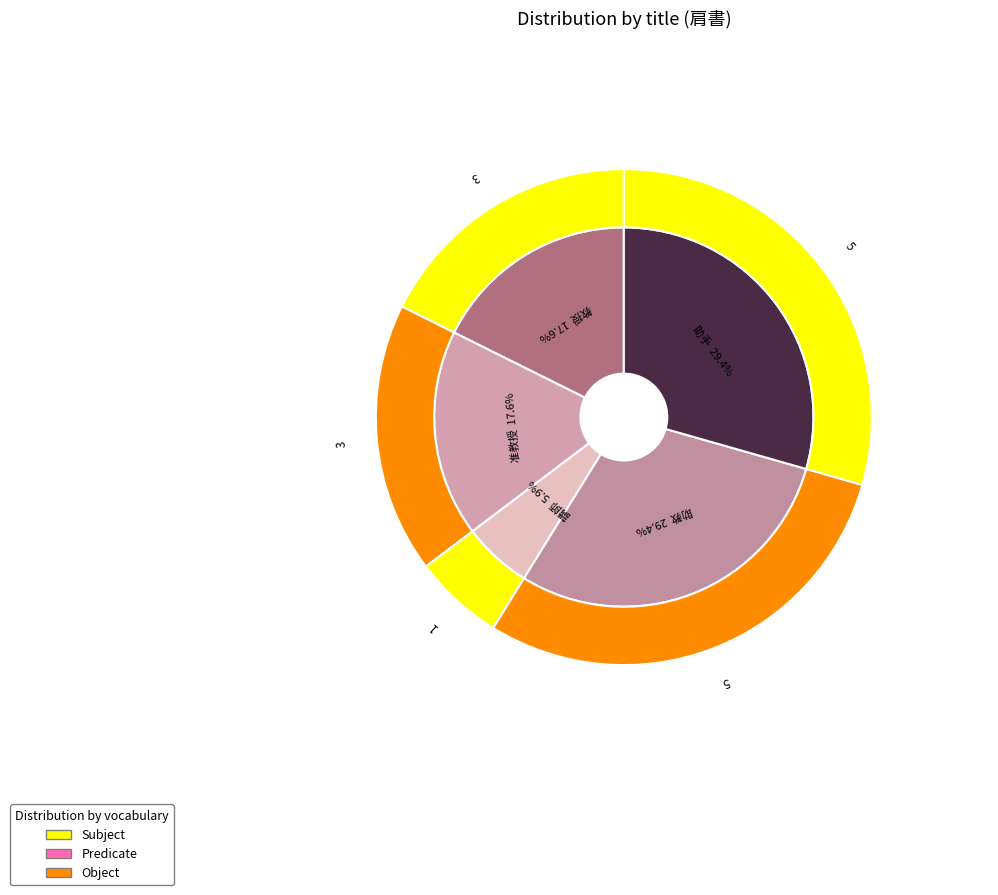

Combined, do 教授 and 准教授 account for over 50%?

No